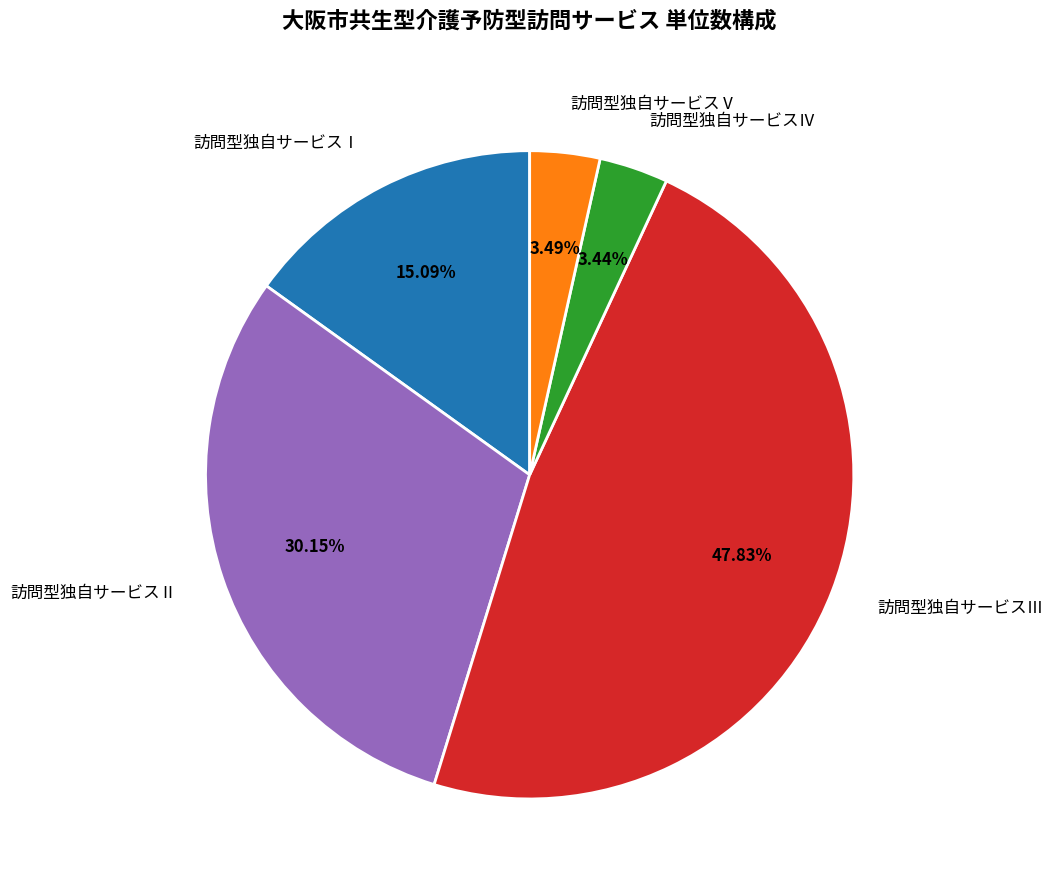

Is 訪問型独自サービスⅢ the majority of the pie?

No